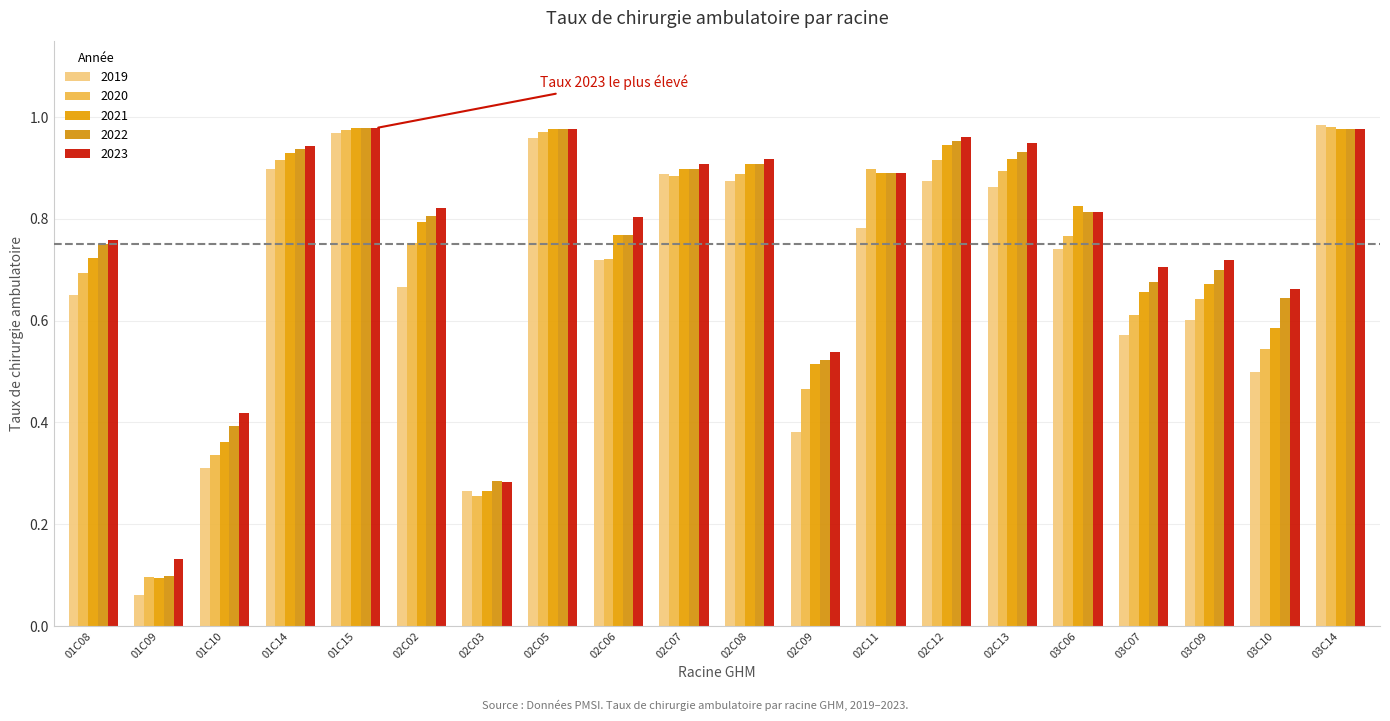

What position from the left is 03C10?

19